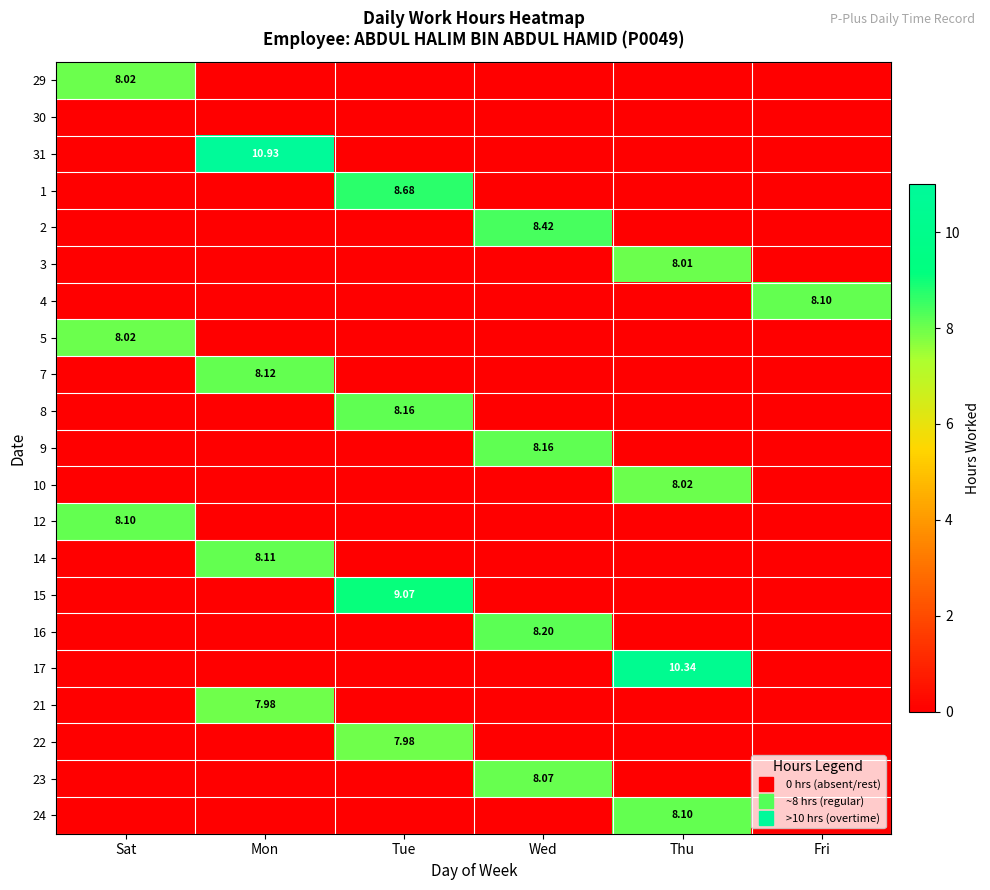

How many values in the 3 series exceed 0?

1